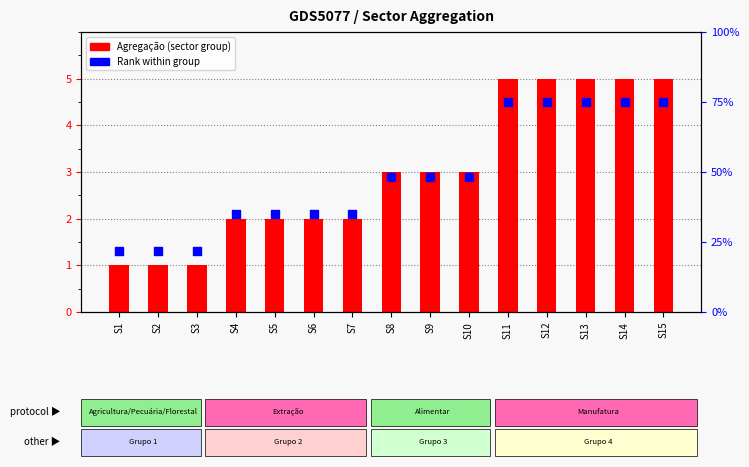

At how many categories does at least one series exceed 1?

15